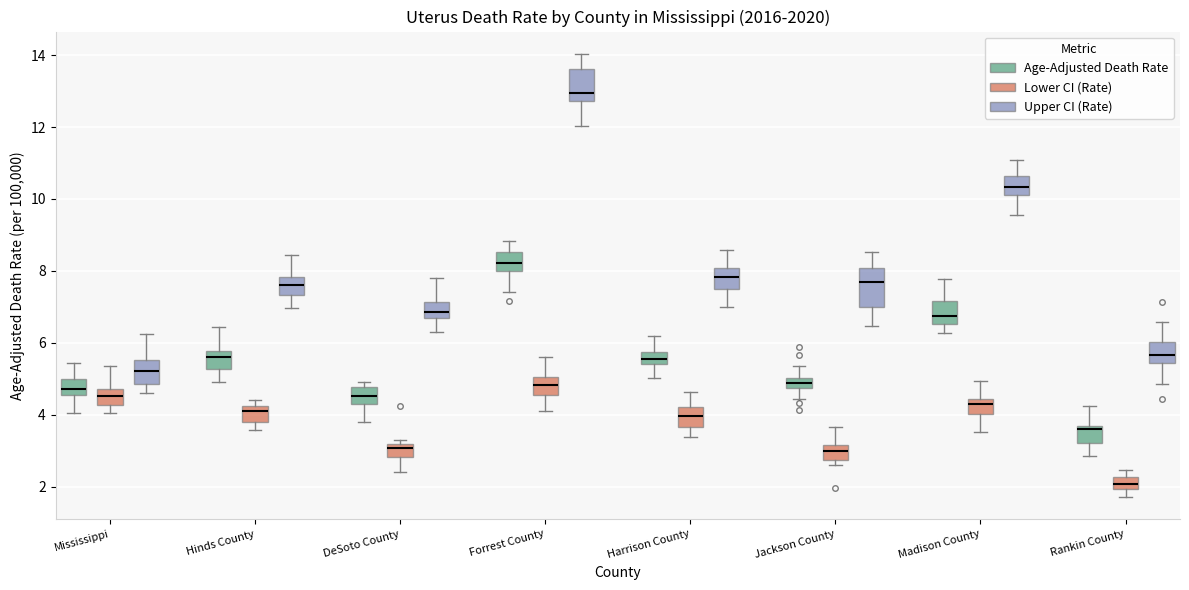

Which box's median line is the lowest?

Rankin County (Lower CI (Rate))